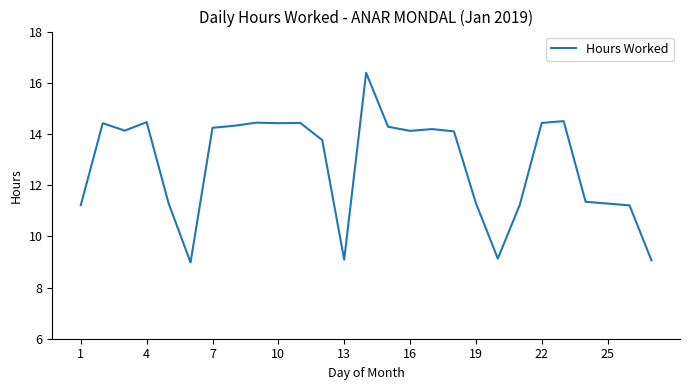

What is the difference between the maximum and minimum values?

7.4